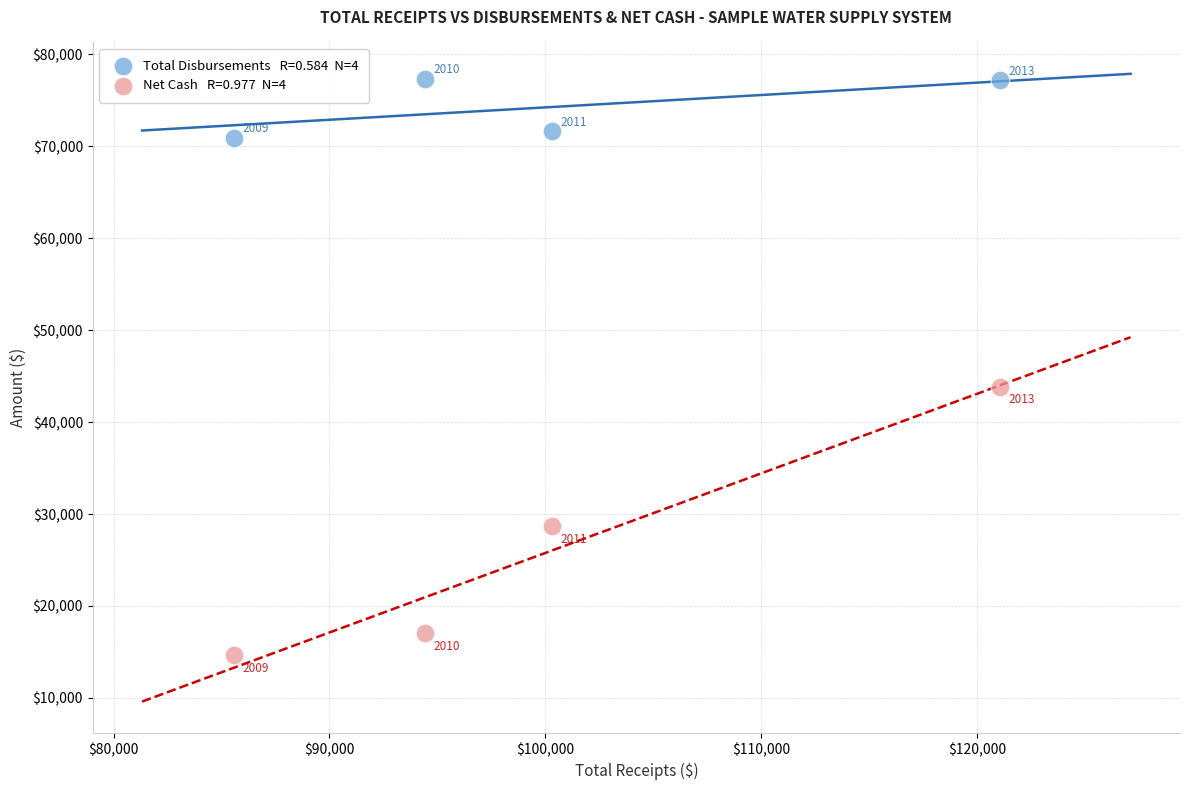

Across all series, what Y value is closest to 46019?

43869.1